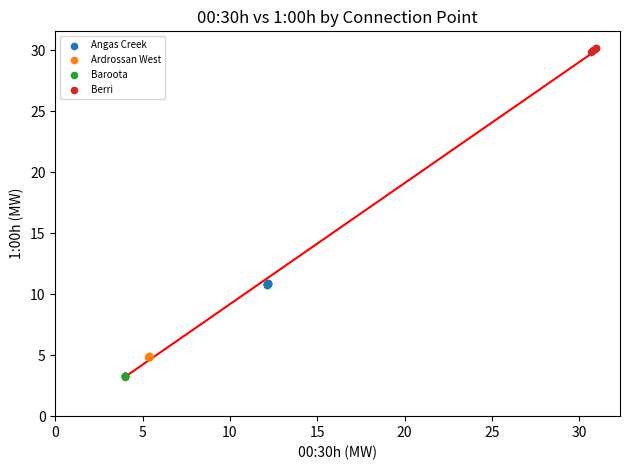

Which series reaches the minimum Y coordinate?

Baroota